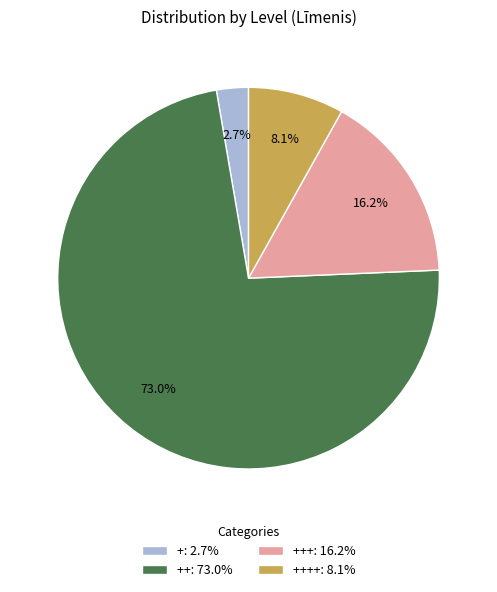

Approximately how many times larger is the value at ++: 73.0% compared to +: 2.7%?

27.0